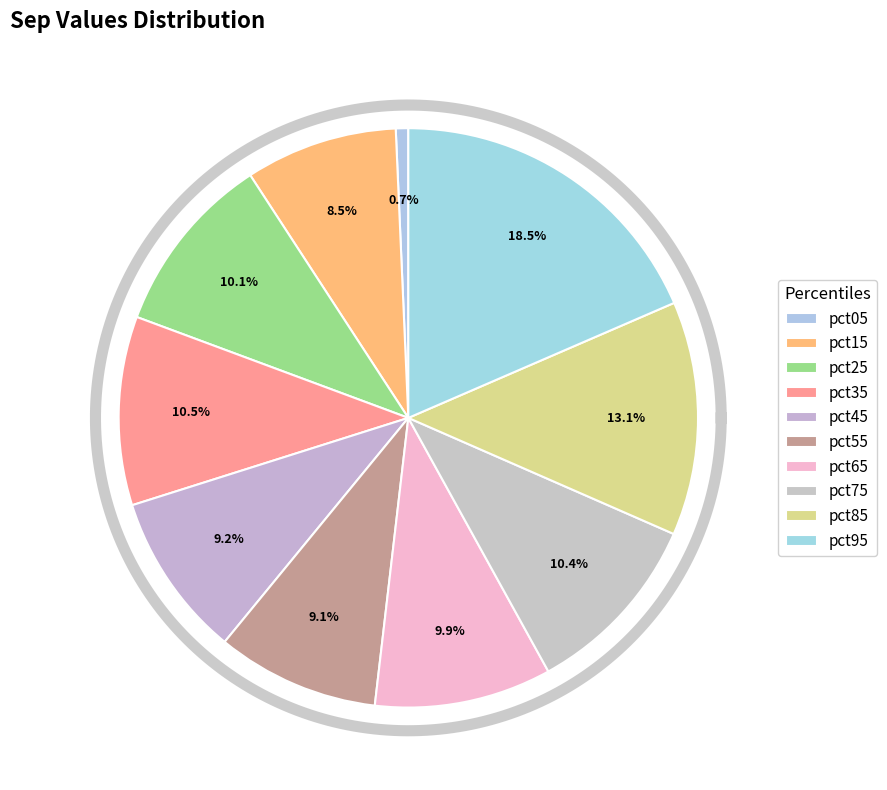

To the nearest percent, what is the difference between the pct15 and pct85 slice percentages?

5%